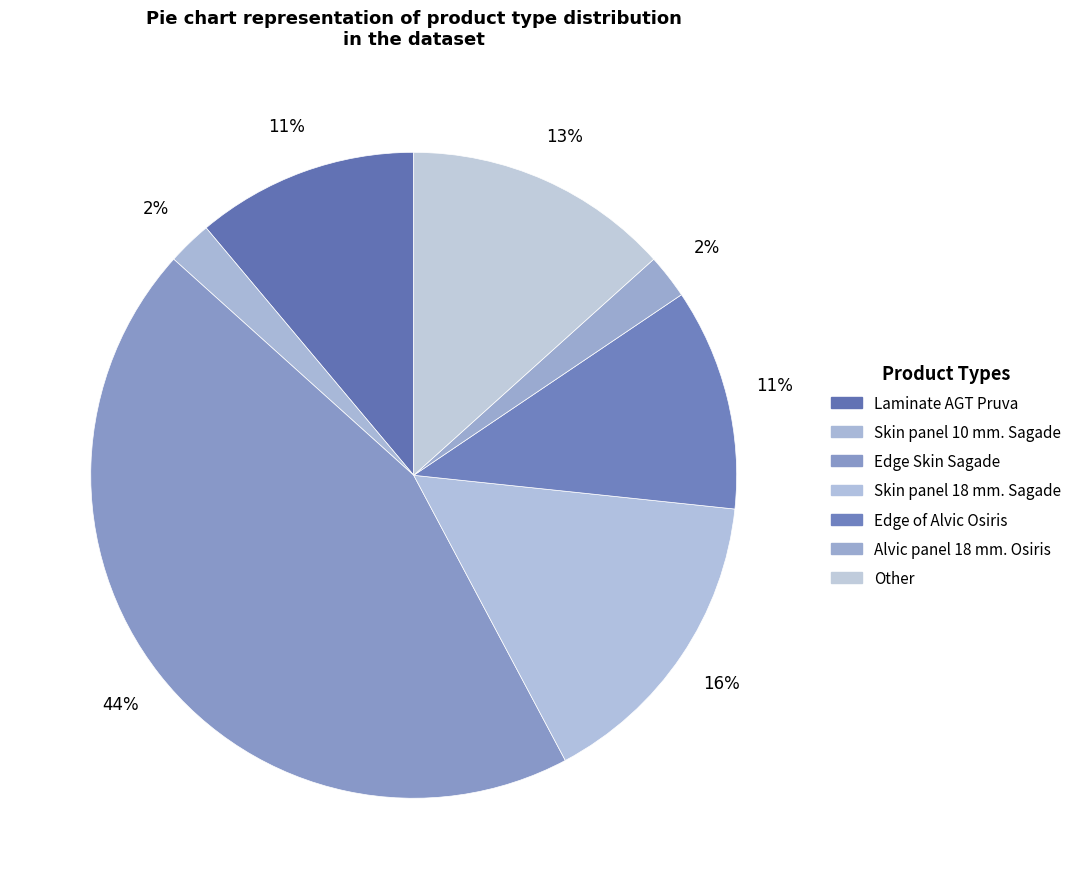

How many slices are in this pie chart?

7